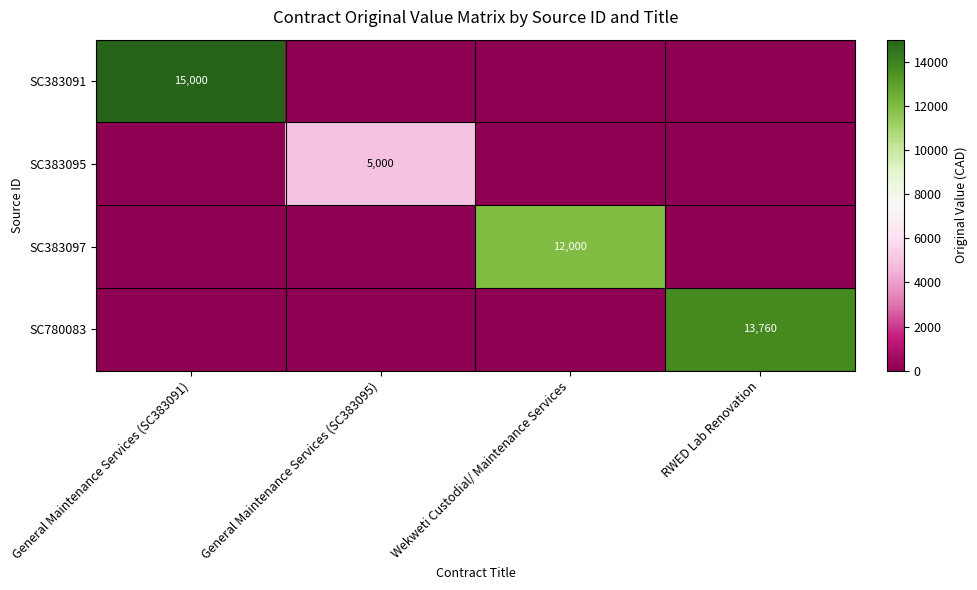

At which label is SC383091 closest to 7500?

General Maintenance Services (SC383091)